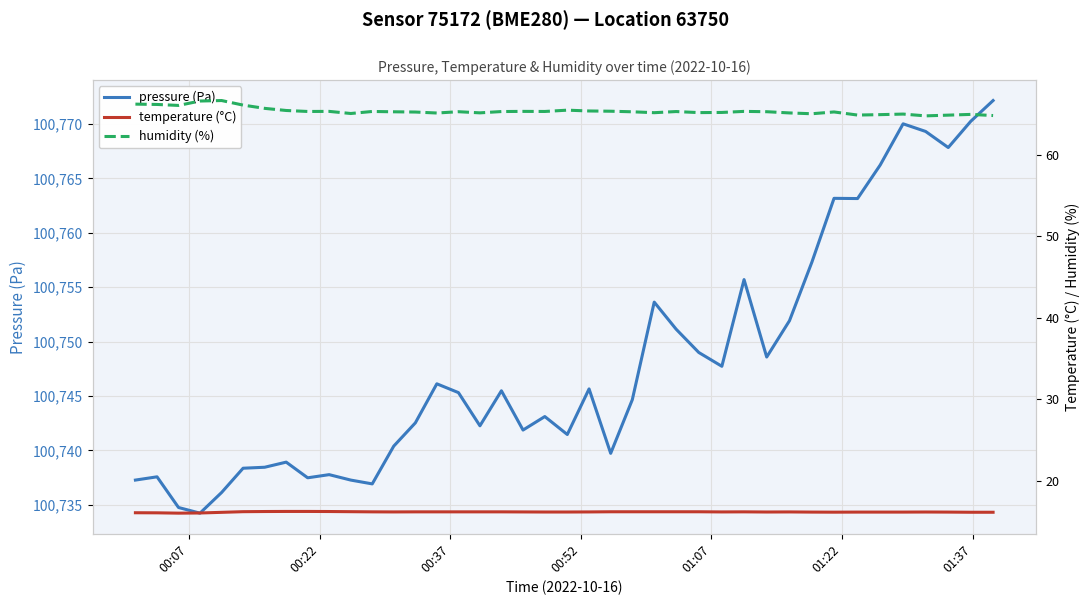

What is the minimum value for pressure (Pa)?

100734.2